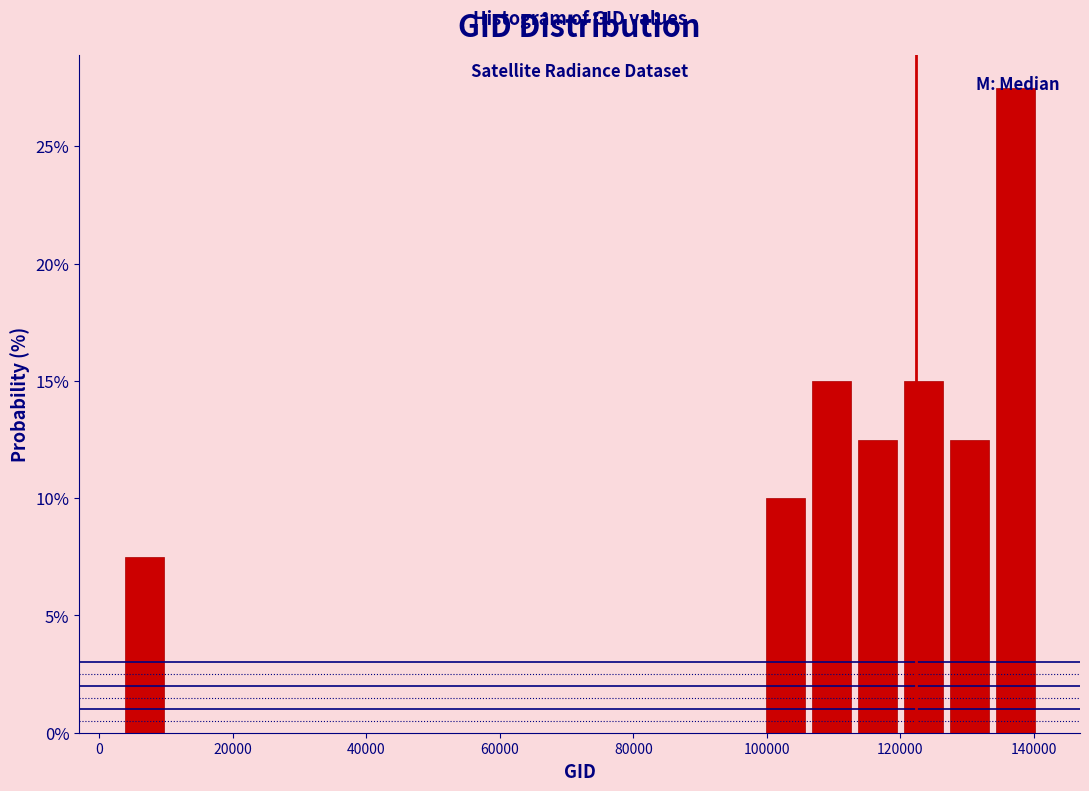

Read against the x-axis, roughly where is the centre of the tallest bar?

138000